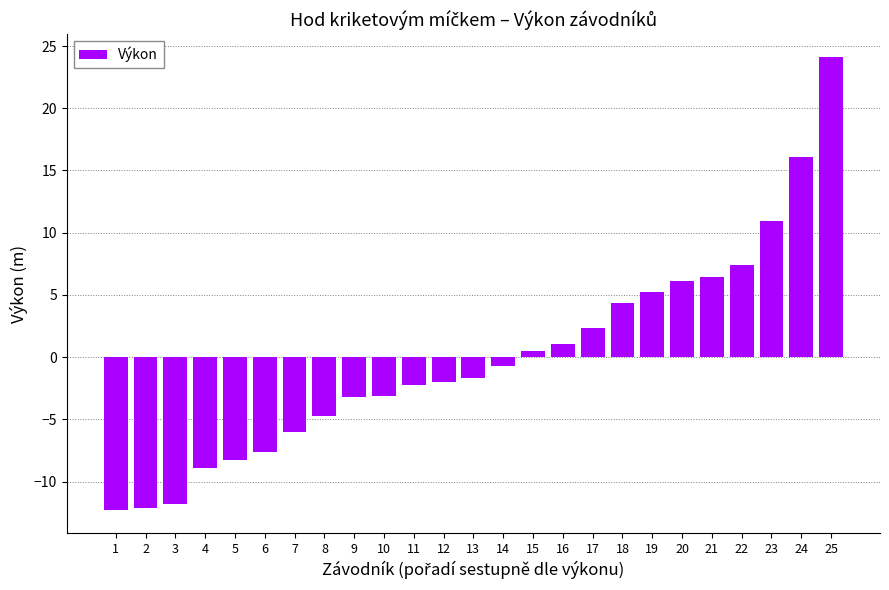

The value at 4 is -8.9. True or false?

True